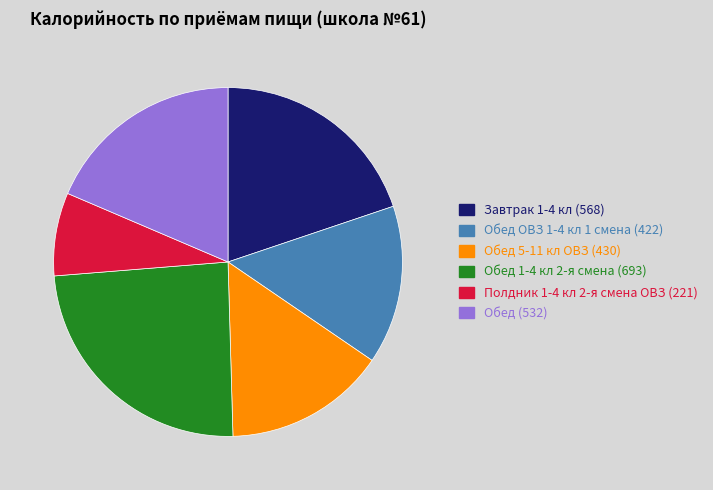

Does any single category account for the majority?

No